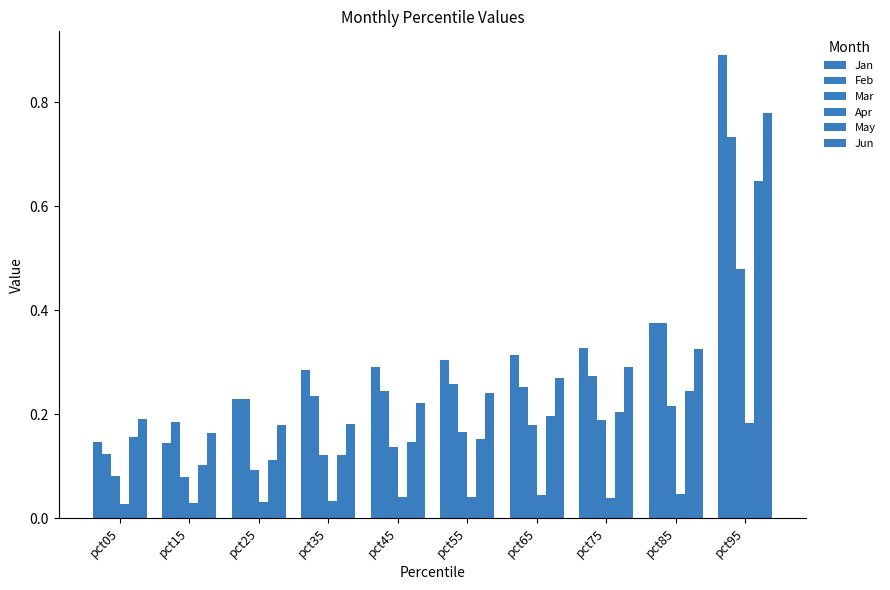

How many categories are shown in the chart?

10